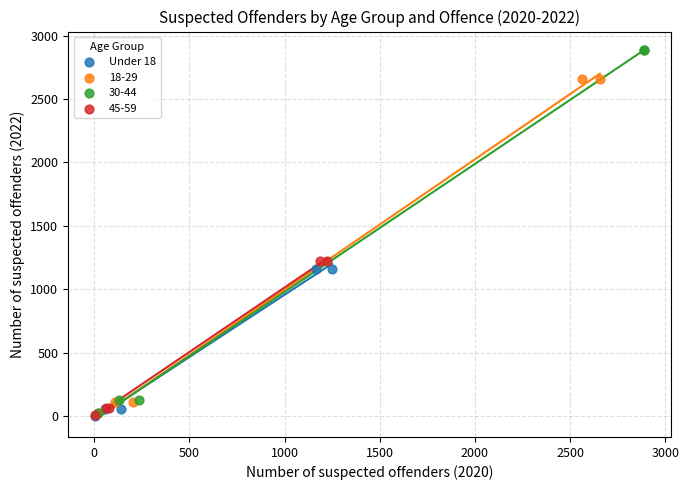

Which series has the largest Y range (max minus min)?

30-44